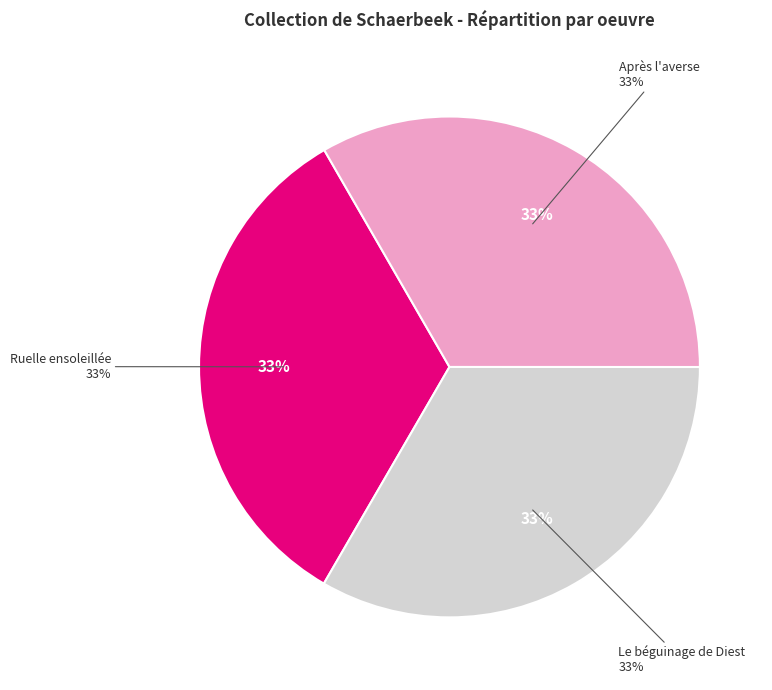

To the nearest percent, what percentage of the pie is Ruelle ensoleillée?

33%